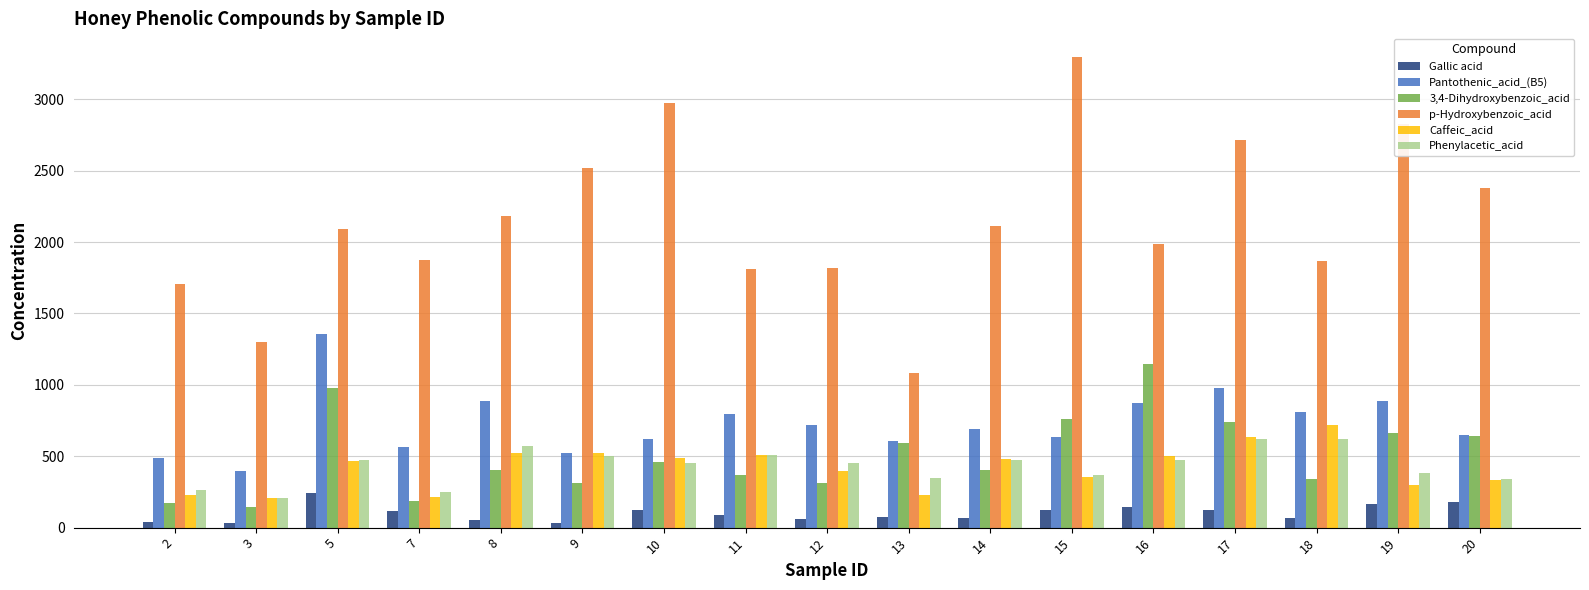

What is the difference between the maximum and minimum values in the Caffeic_acid series?

511.3